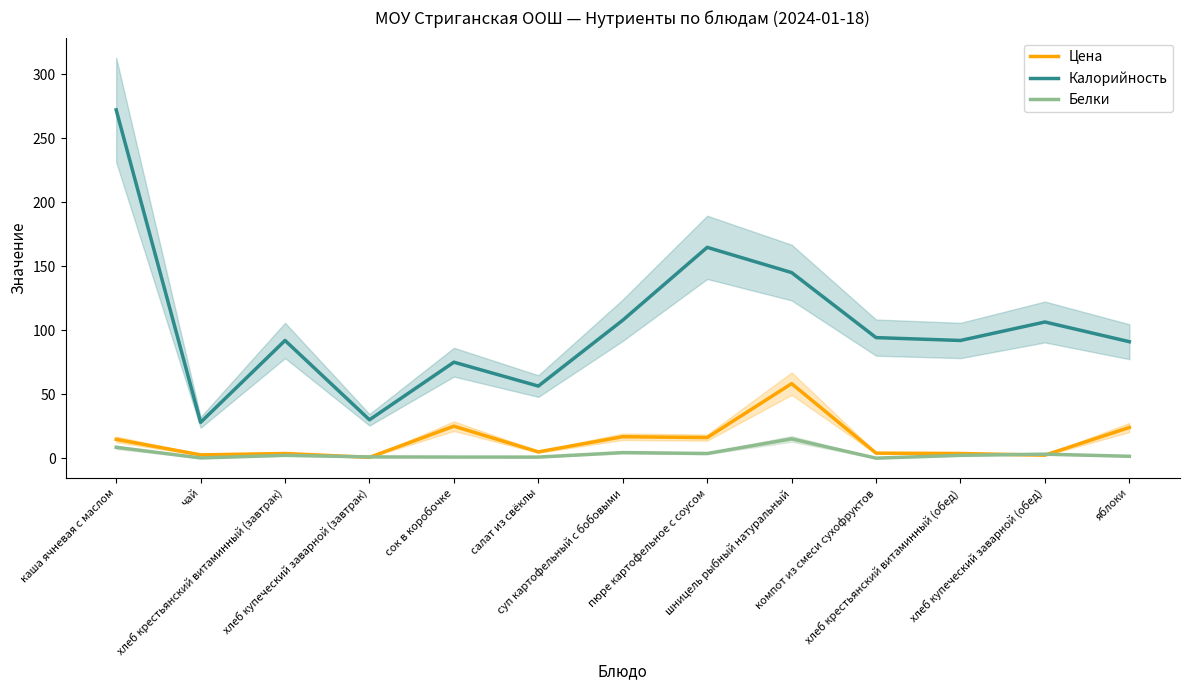

The value of Цена at хлеб купеческий заварной (обед) is 2.4. True or false?

True